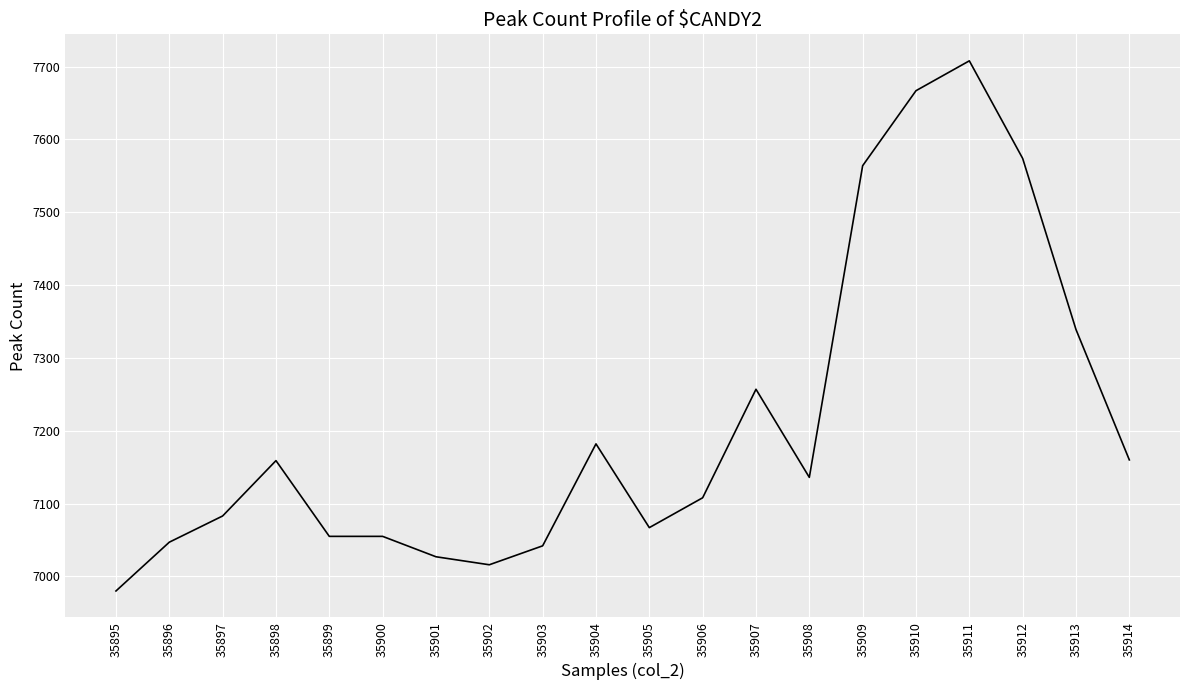

What is the difference between the maximum and minimum values?

728